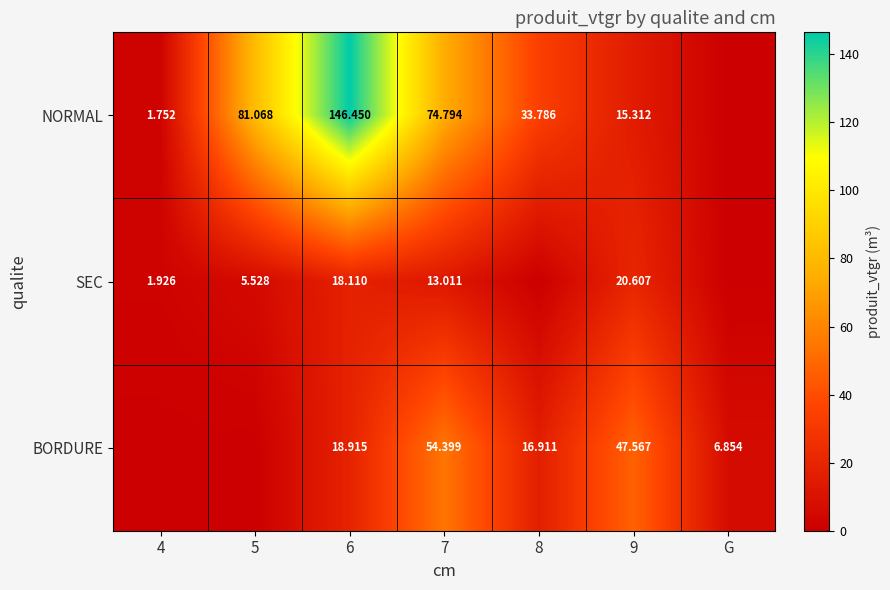

Is the value of NORMAL at 5 greater than the value of SEC at 4?

Yes